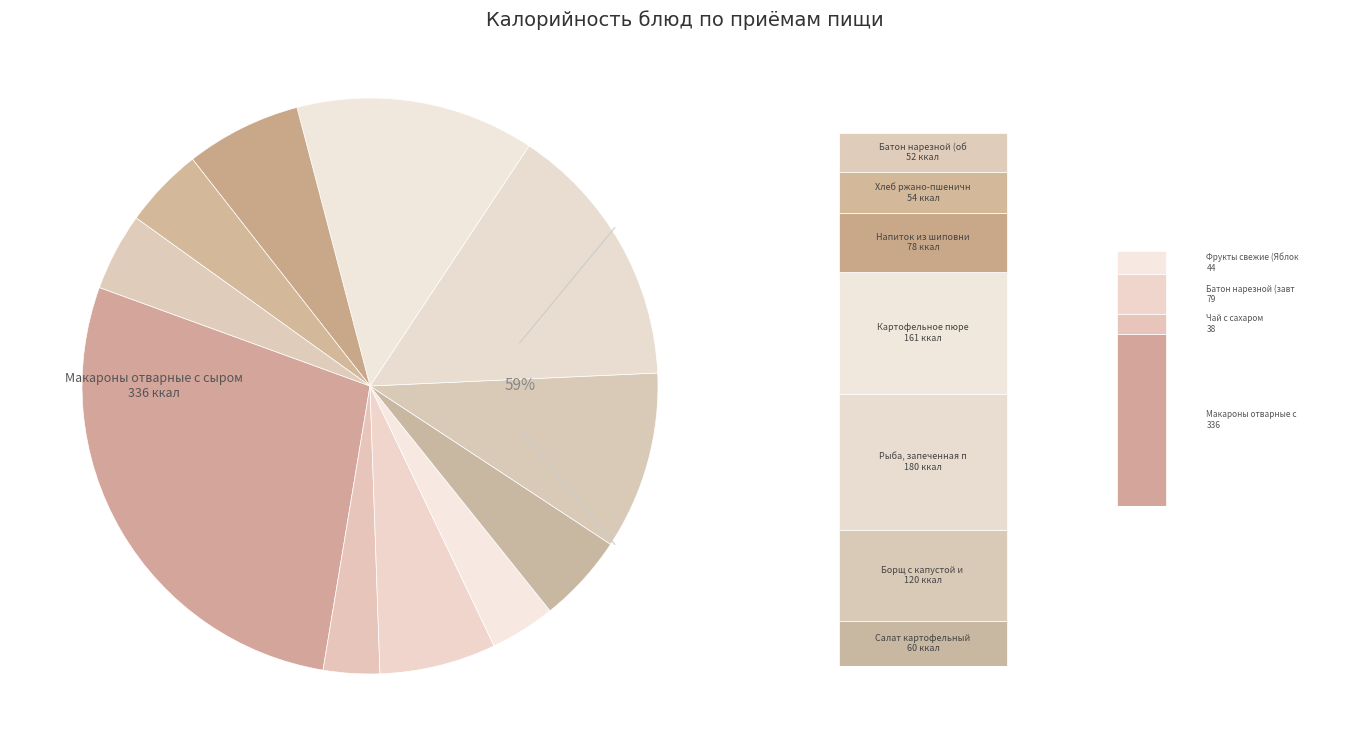

What percentage is the Макароны отварные с сыром slice, to the nearest percent?

28%